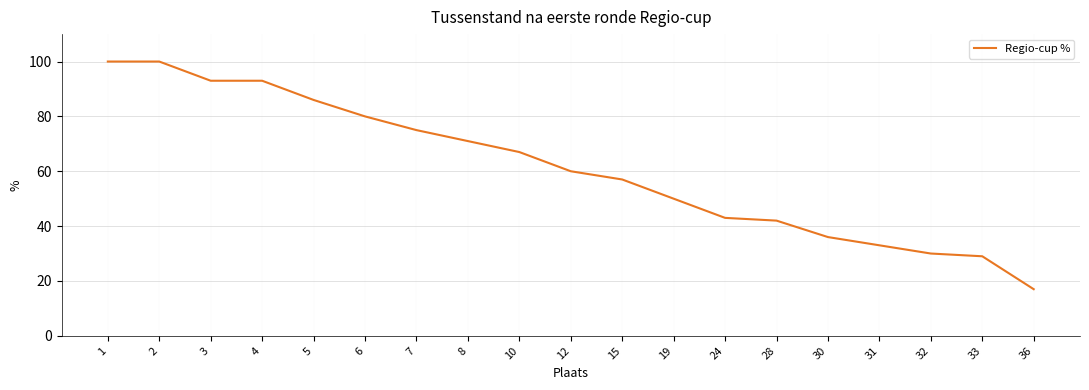

What is the greatest value displayed?

100